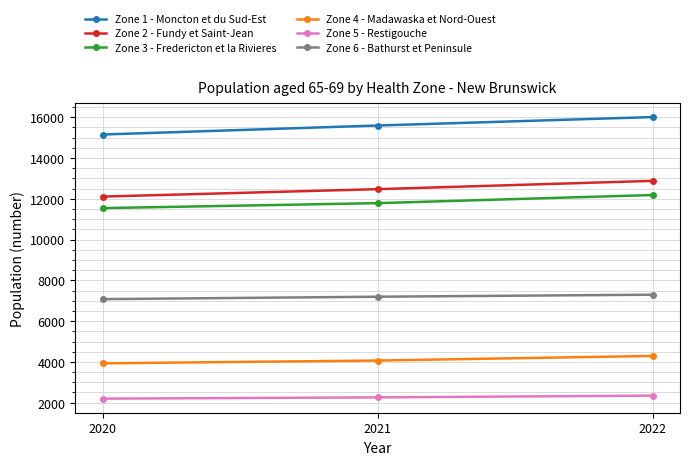

What is the sum of all Zone 2 - Fundy et Saint-Jean values?

37462